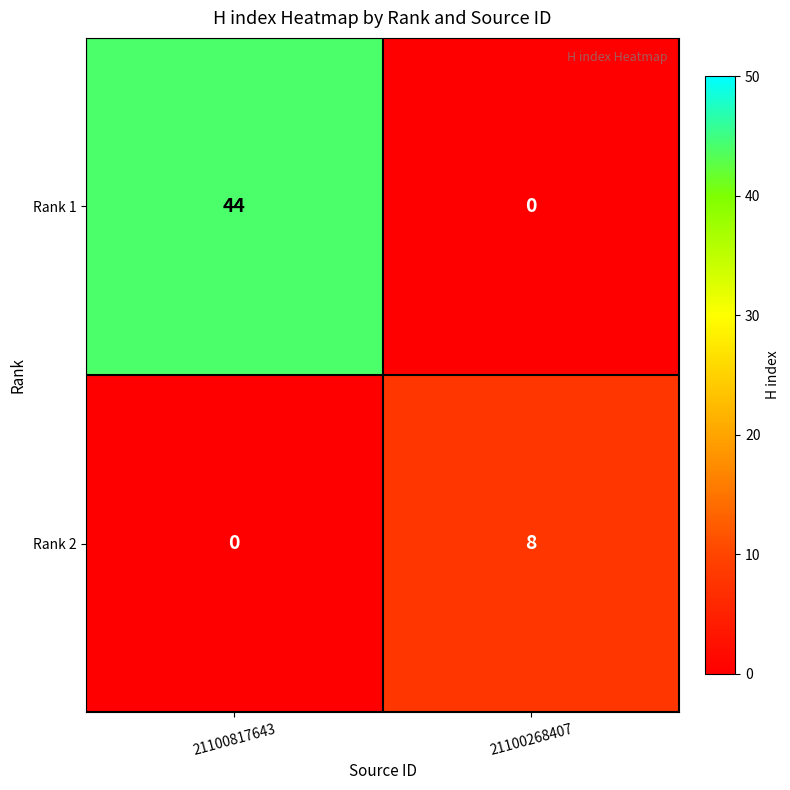

At which label does Rank 2 reach its minimum?

21100817643